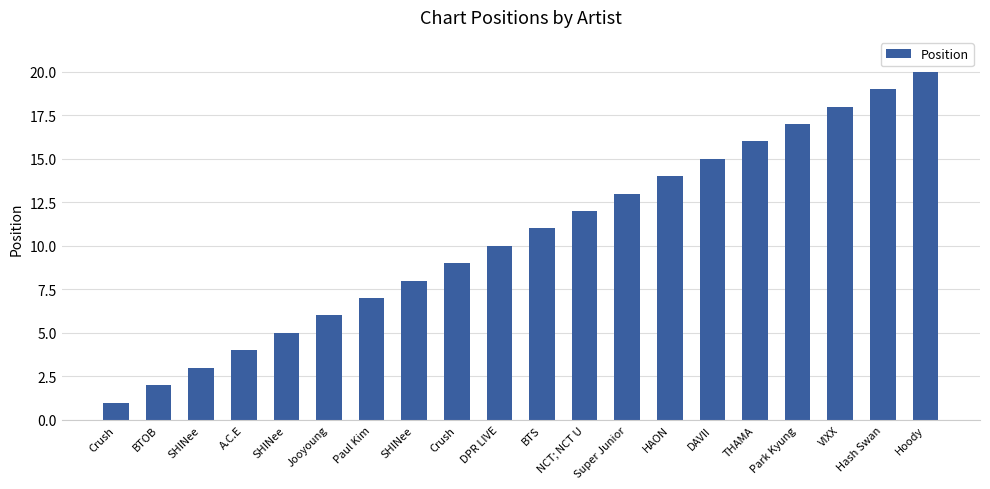

Reading left to right, what are all the values shown in this chart?

1	2	3	4	5	6	7	8	9	10	11	12	13	14	15	16	17	18	19	20